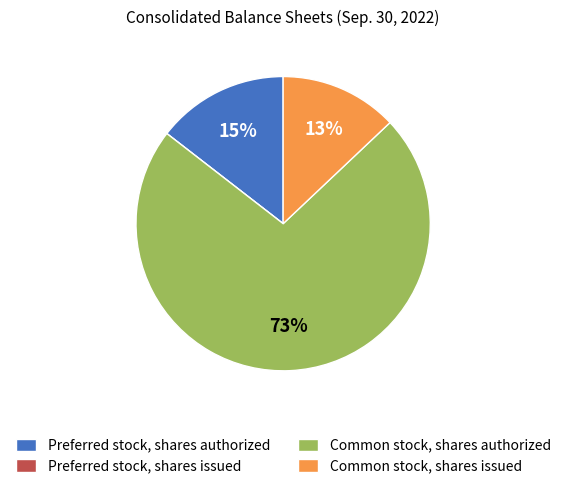

To the nearest percent, what is the average slice percentage?

25%